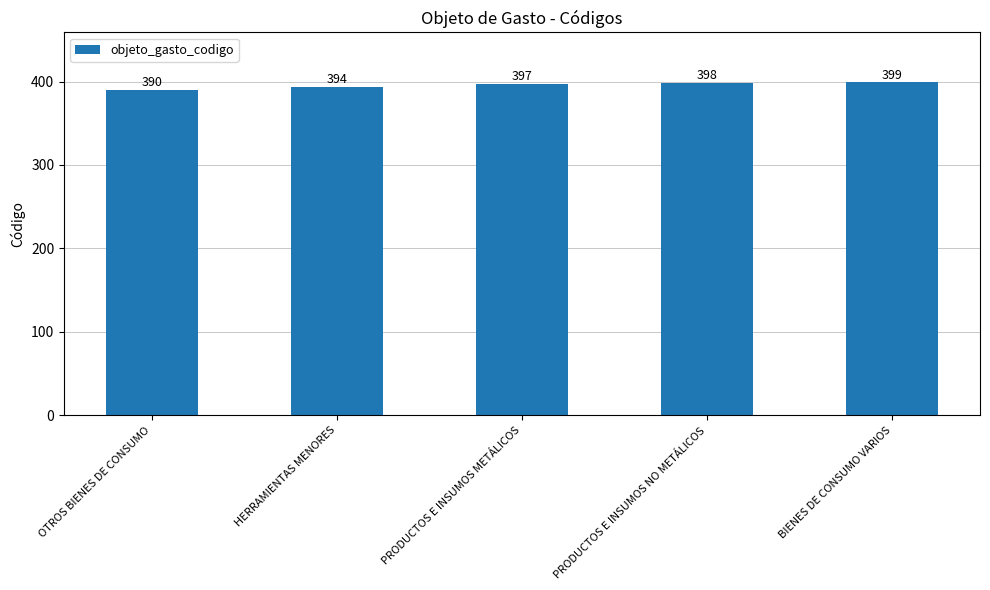

What is the average value?

396